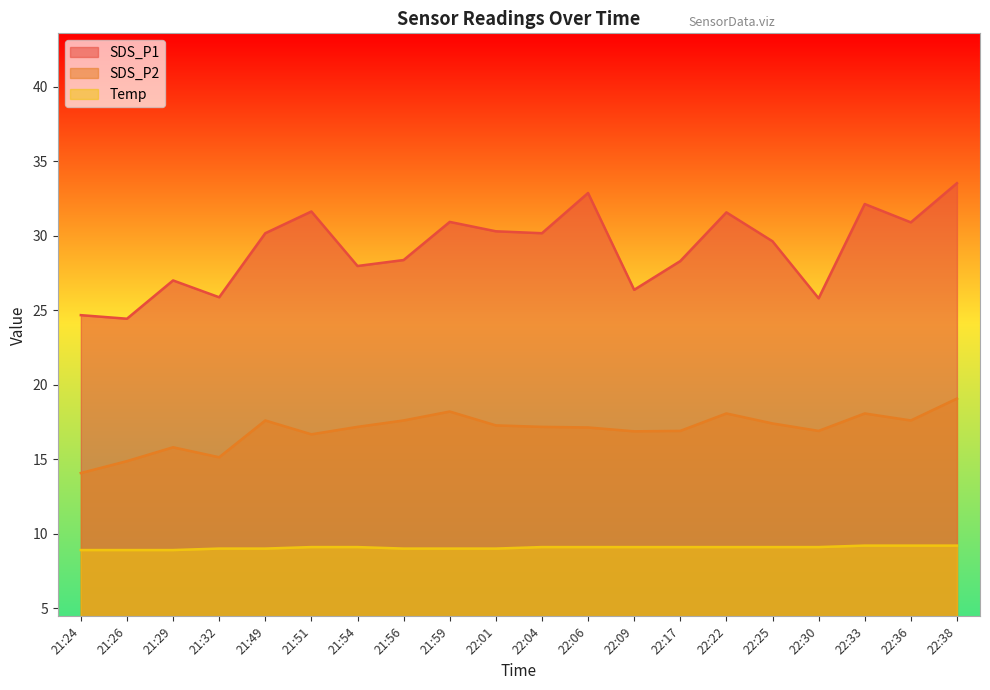

Reading left to right, transcribe all the data shown in this chart.

SDS_P1: 21:24=24.7	21:26=24.4	21:29=27.0	21:32=25.9	21:49=30.2	21:51=31.6	21:54=28.0	21:56=28.4	21:59=30.9	22:01=30.3	22:04=30.2	22:06=32.9	22:09=26.4	22:17=28.3	22:22=31.6	22:25=29.6	22:30=25.8	22:33=32.1	22:36=30.9	22:38=33.5
SDS_P2: 21:24=14.1	21:26=14.9	21:29=15.8	21:32=15.1	21:49=17.6	21:51=16.7	21:54=17.2	21:56=17.6	21:59=18.2	22:01=17.3	22:04=17.2	22:06=17.1	22:09=16.9	22:17=16.9	22:22=18.1	22:25=17.4	22:30=16.9	22:33=18.1	22:36=17.6	22:38=19.1
Temp: 21:24=8.9	21:26=8.9	21:29=8.9	21:32=9.0	21:49=9.0	21:51=9.1	21:54=9.1	21:56=9.0	21:59=9.0	22:01=9.0	22:04=9.1	22:06=9.1	22:09=9.1	22:17=9.1	22:22=9.1	22:25=9.1	22:30=9.1	22:33=9.2	22:36=9.2	22:38=9.2